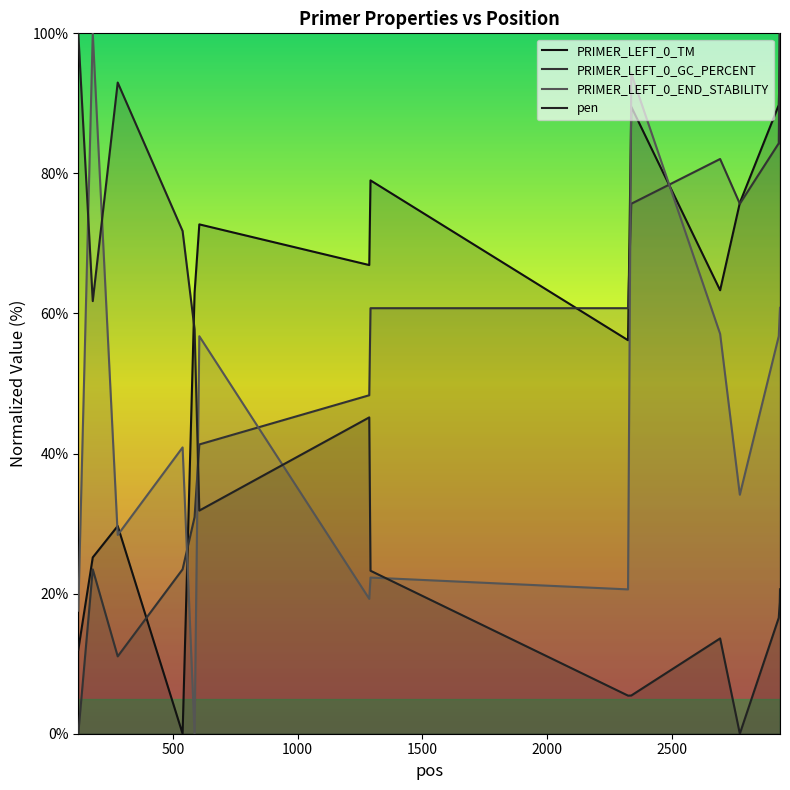

Rank the series at 121 from lowest to highest value.

PRIMER_LEFT_0_GC_PERCENT, PRIMER_LEFT_0_TM, PRIMER_LEFT_0_END_STABILITY, pen